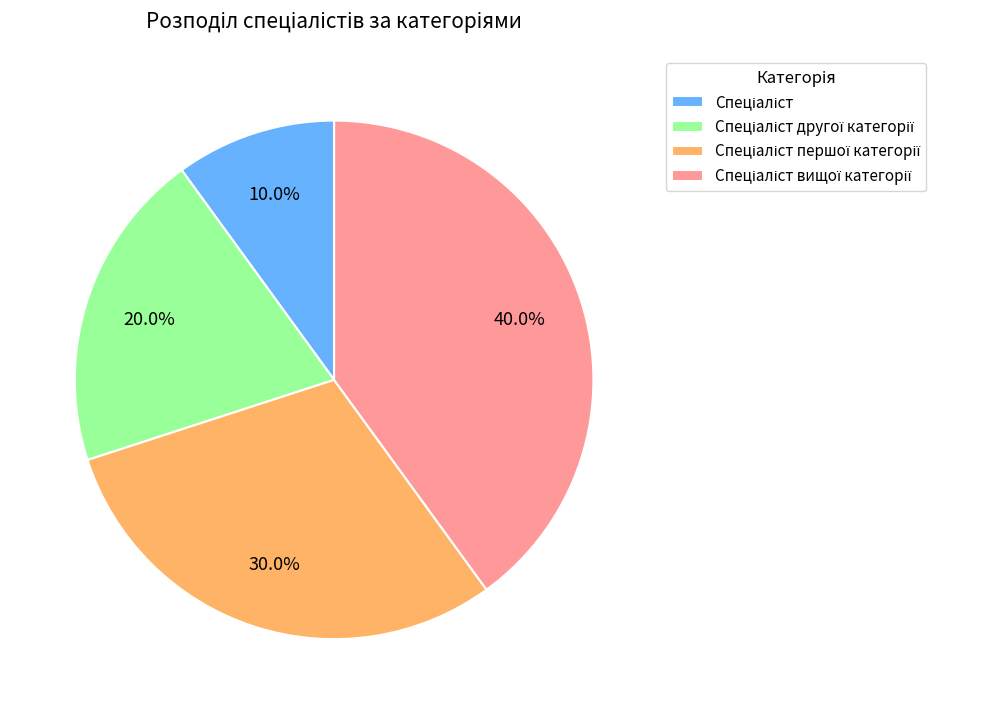

Is there a majority slice in this chart?

No